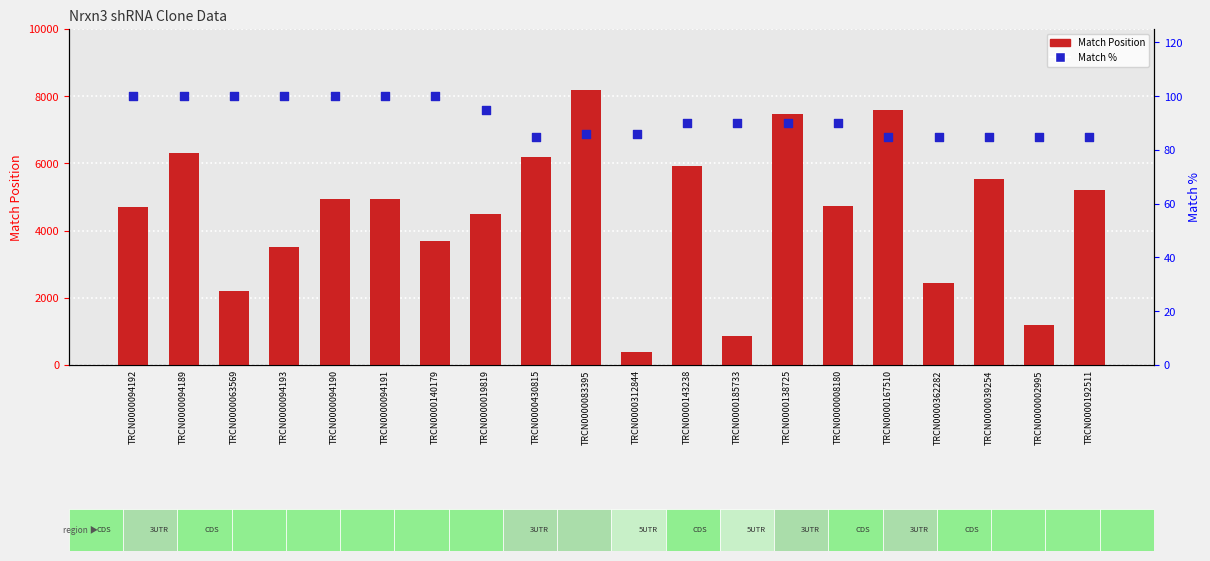

At how many categories does at least one series exceed 6365?

3